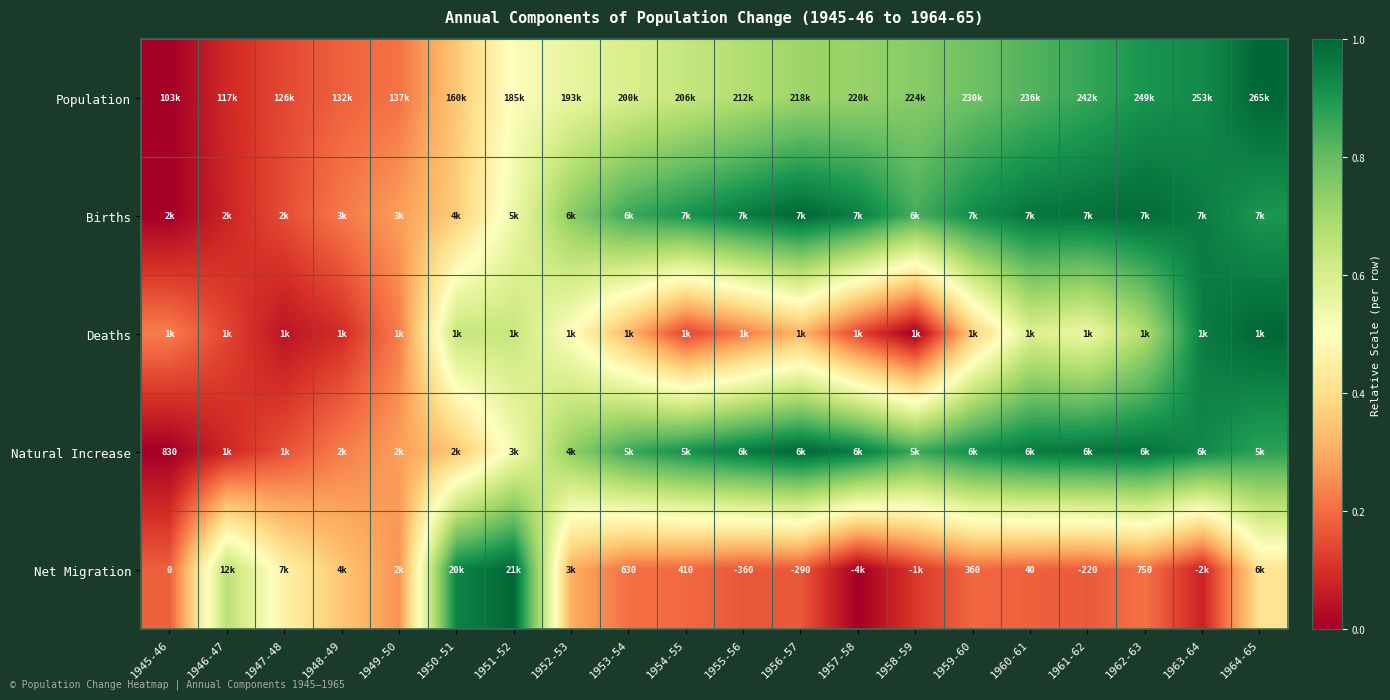

How many data points in Births are above 0?

19